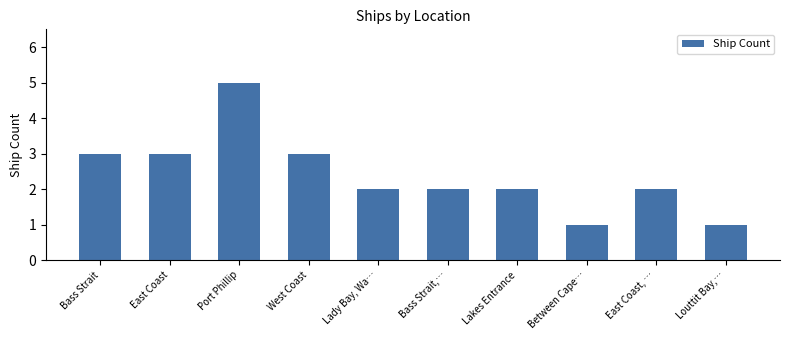

How many categories are shown in the chart?

10